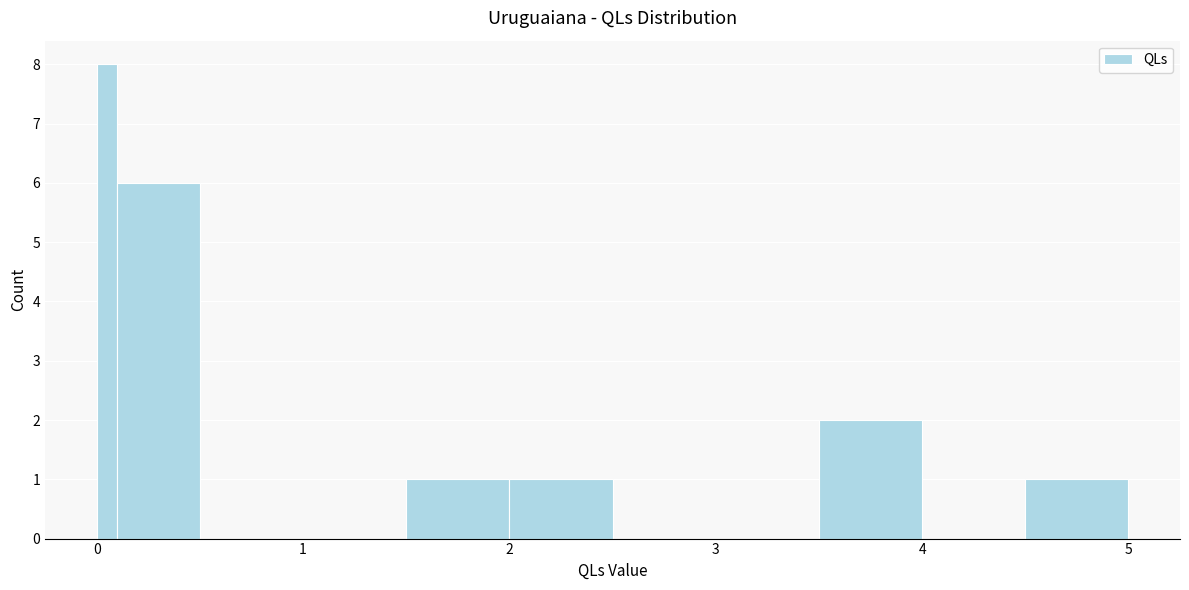

Read against the x-axis, roughly where is the centre of the tallest bar?

0.1